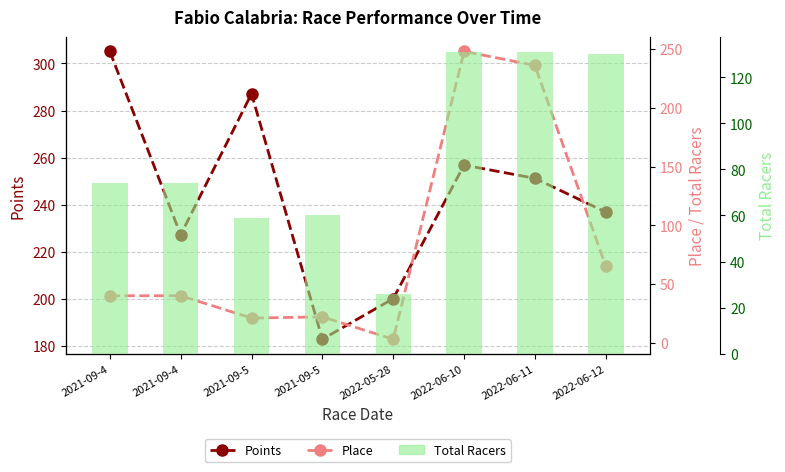

Rank the categories by Total Racers value from lowest to highest.

2022-05-28, 2021-09-5, 2021-09-5, 2021-09-4, 2021-09-4, 2022-06-12, 2022-06-10, 2022-06-11